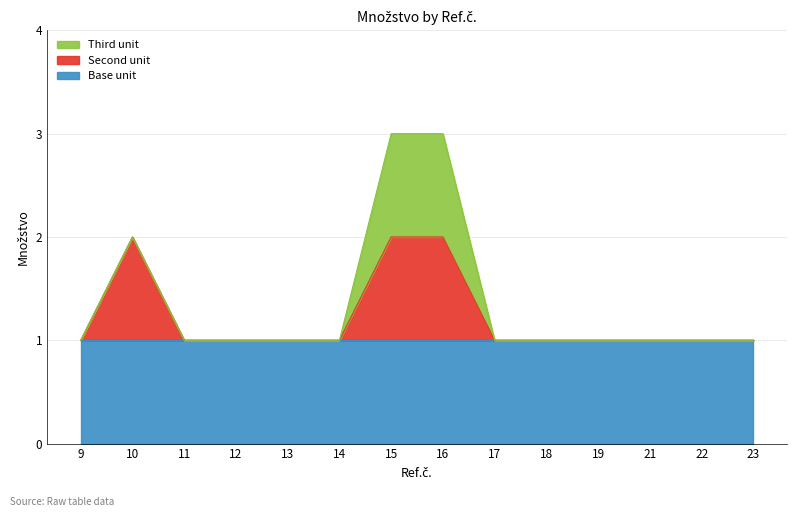

True or false: there are more than 1 points higher than both neighbors.

False